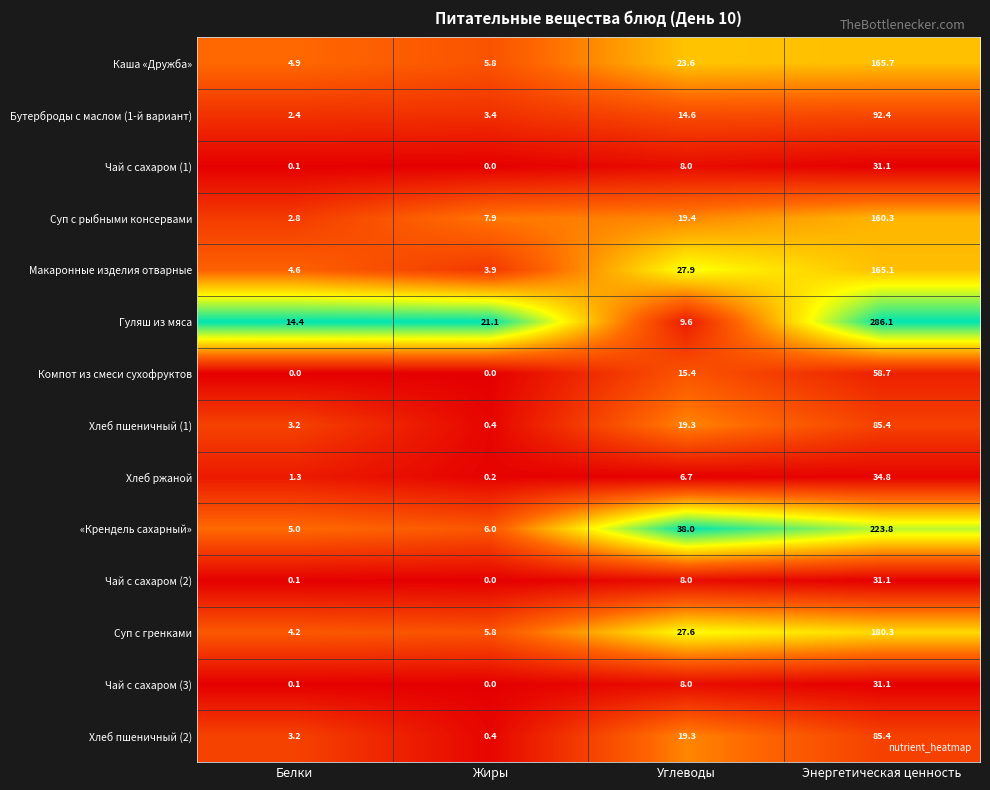

What is the spread (max minus min) of values at Жиры?

21.1